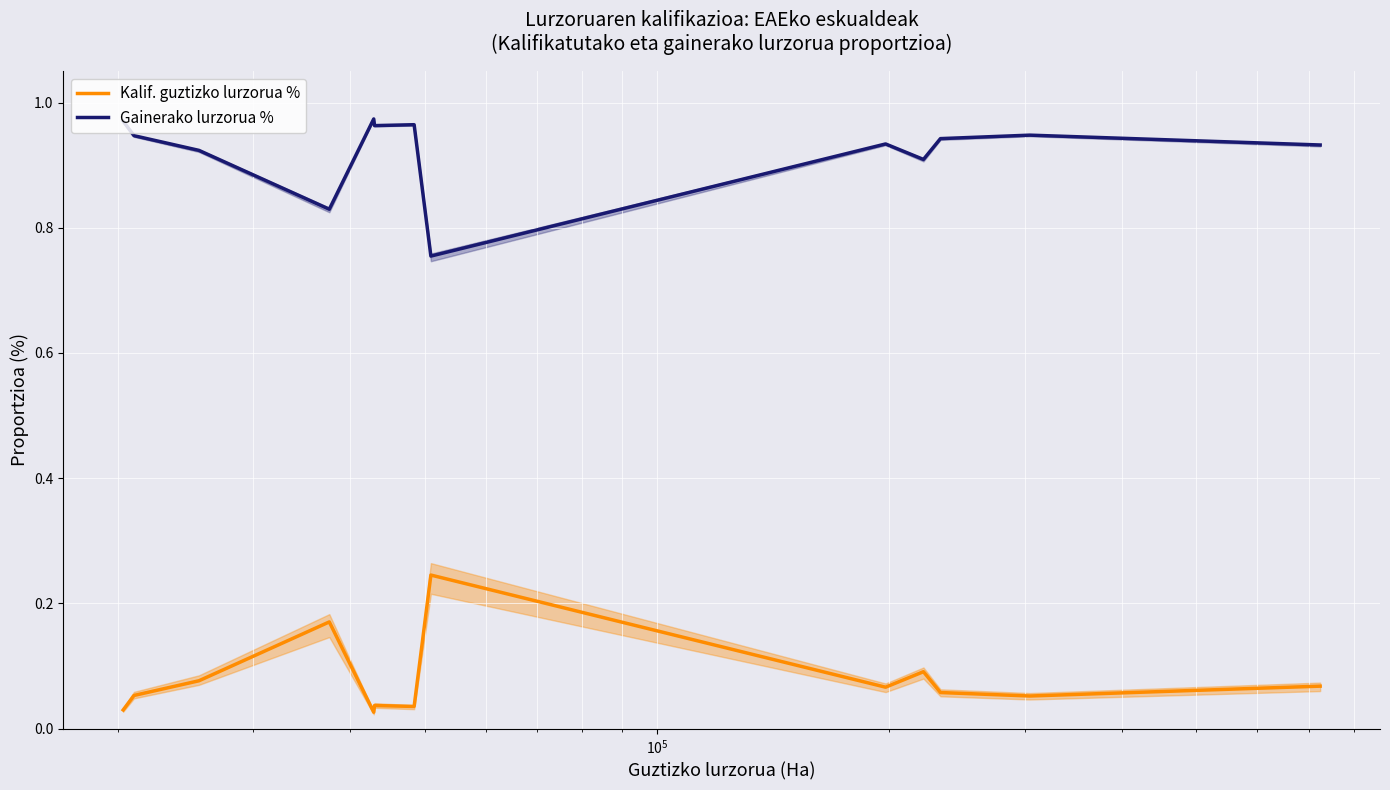

True or false: Kalif. guztizko lurzorua % and Gainerako lurzorua % intersect in this chart.

False